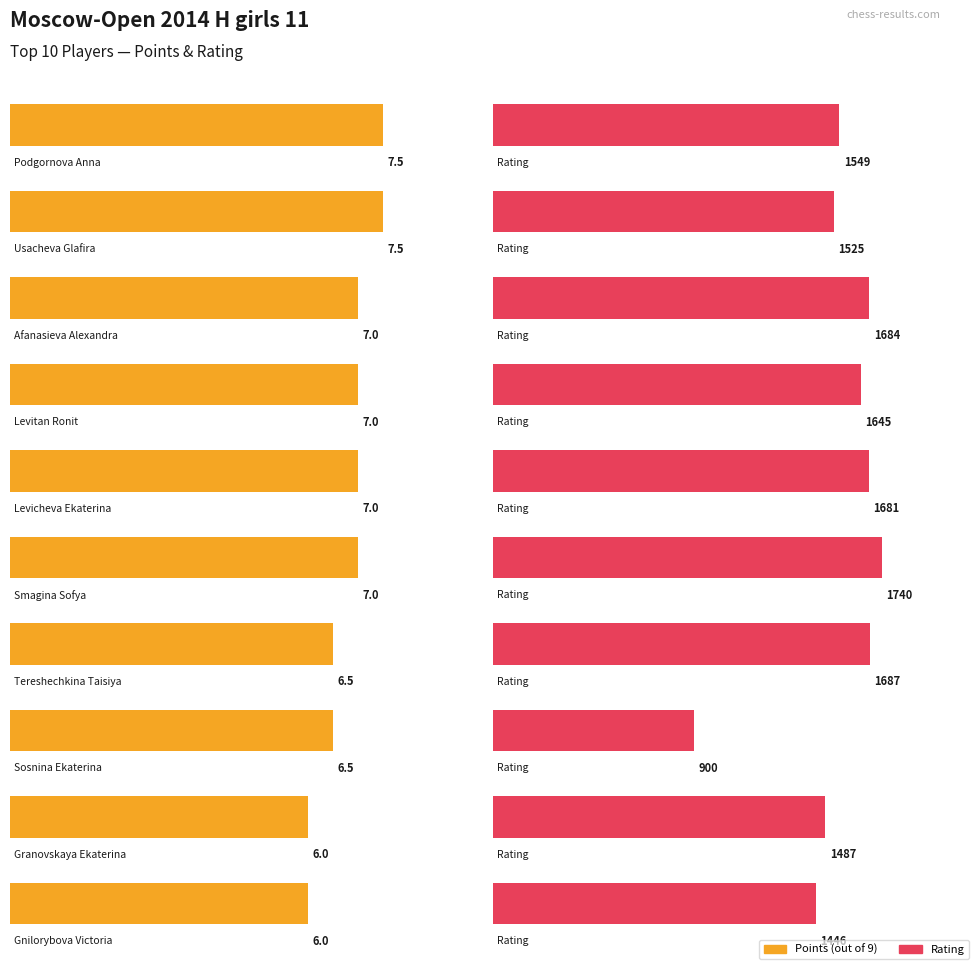

What position from the right is Levitan Ronit?

7